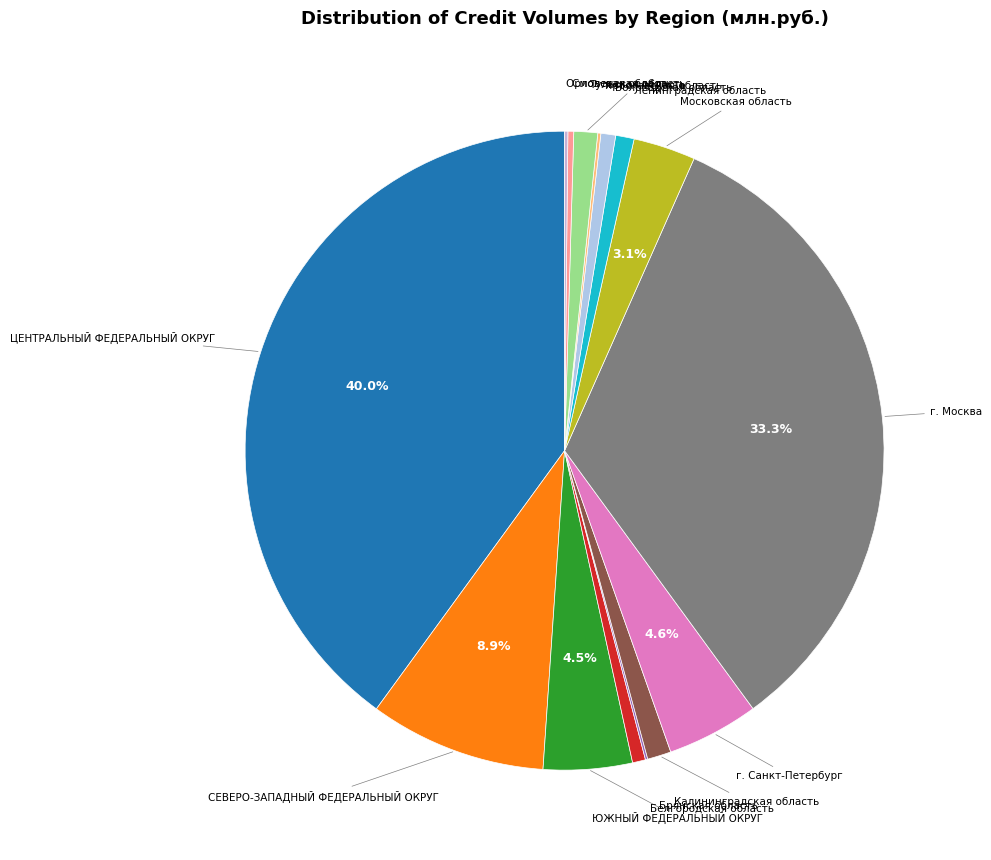

Rank the categories by value from lowest to highest.

Брянская область, Ярославская область, Орловская область, Смоленская область, Белгородская область, Вологодская область, Ленинградская область, Калининградская область, Тульская область, Московская область, ЮЖНЫЙ ФЕДЕРАЛЬНЫЙ ОКРУГ, г. Санкт-Петербург, СЕВЕРО-ЗАПАДНЫЙ ФЕДЕРАЛЬНЫЙ ОКРУГ, г. Москва, ЦЕНТРАЛЬНЫЙ ФЕДЕРАЛЬНЫЙ ОКРУГ